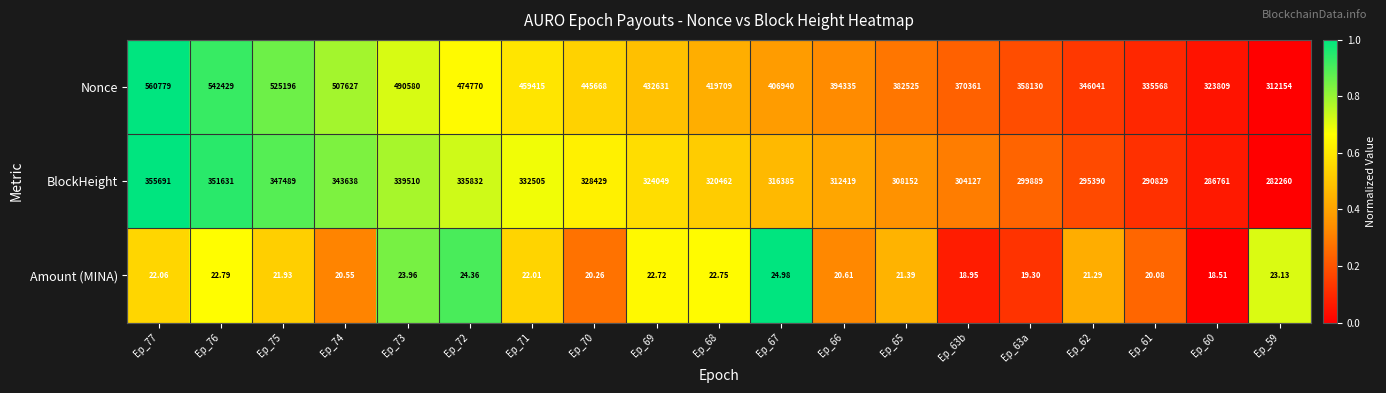

List the series in order of their overall mean, lowest first.

Amount (MINA), BlockHeight, Nonce